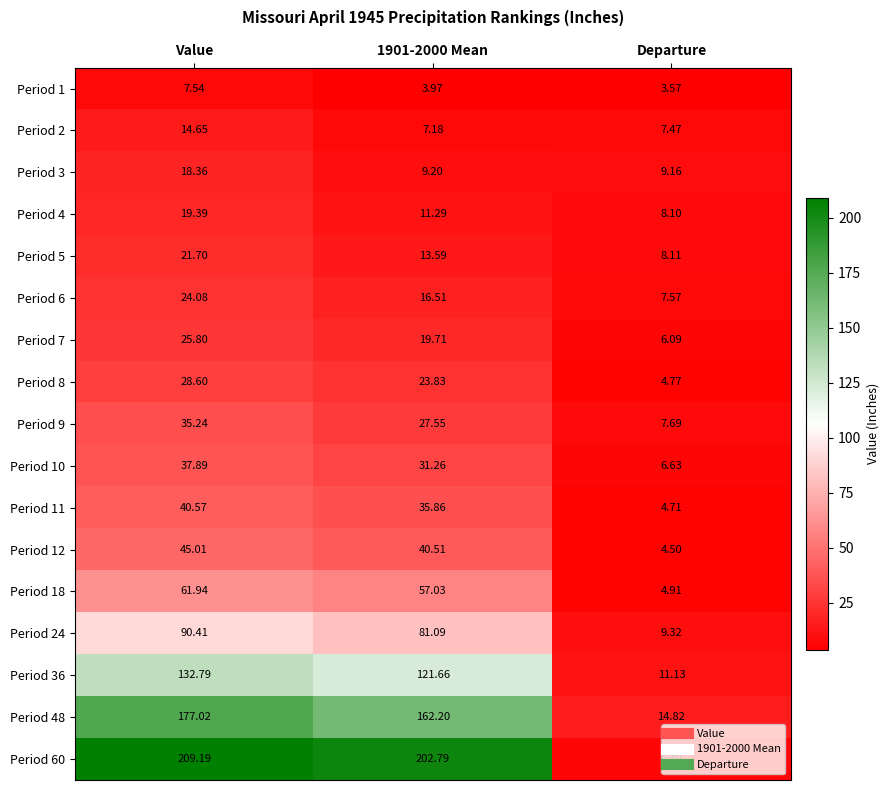

Where does the Period 6 series first go above 16?

Value